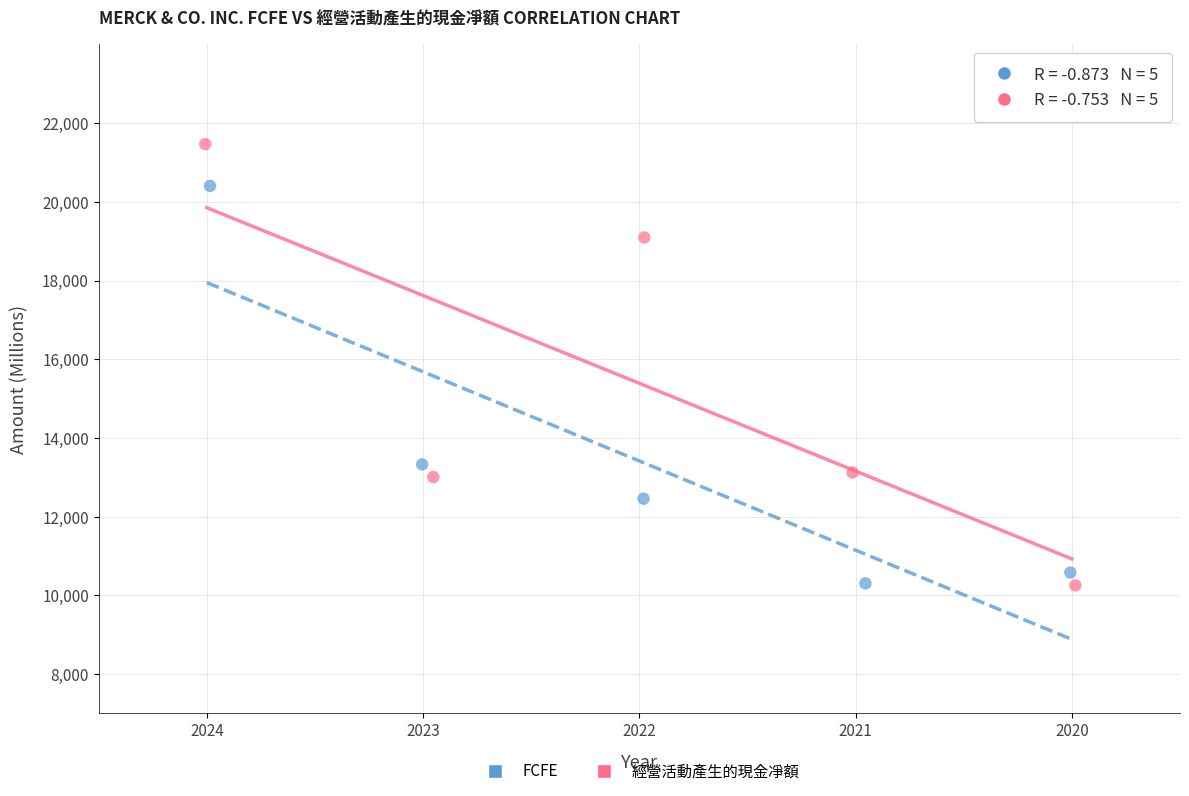

Which series has the largest Y range (max minus min)?

經營活動產生的現金凈額